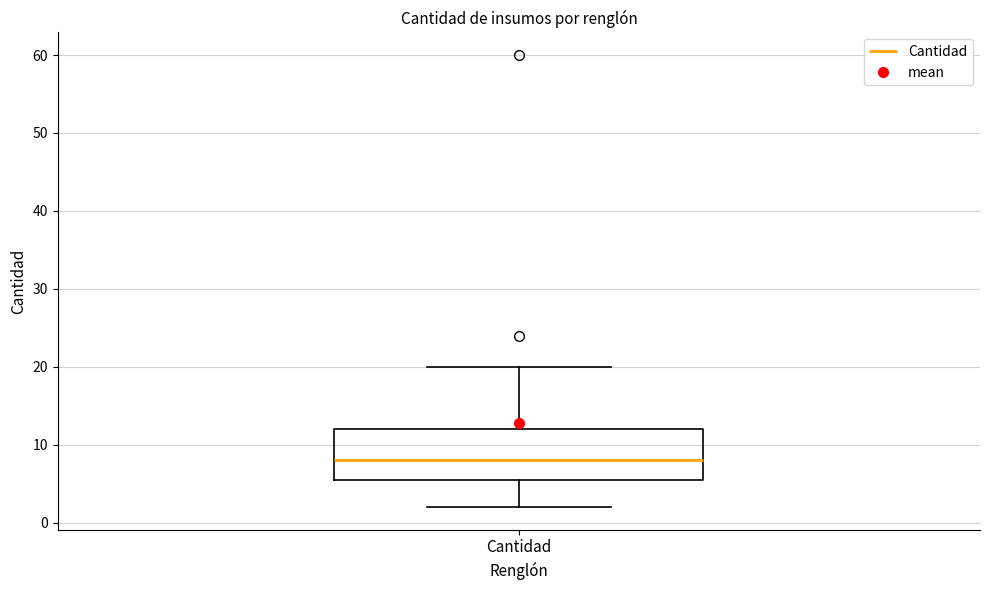

Where does the upper whisker of the box for Cantidad end on the y-axis? The values are not printed on the chart, so give them approximately, as read against the axis.

20